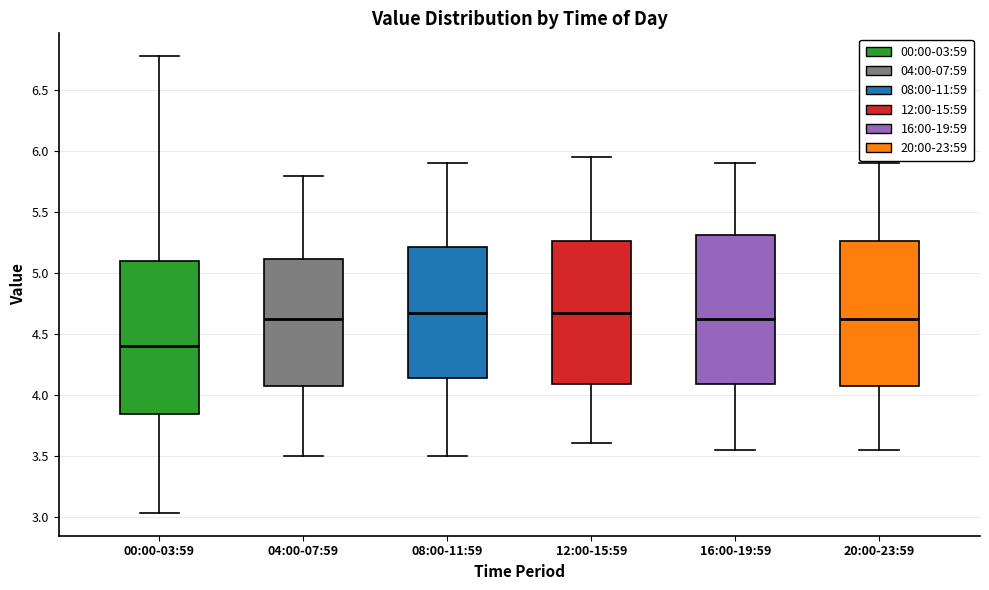

Reading left to right, transcribe this box plot: for each box, give where its median line is, the range the box spans, and where its two whiskers end, as read against the y-axis. The values are not printed on the chart, so give them approximately, as read against the axis.

00:00-03:59: median 4.40, box 3.85 to 5.10, whiskers 3.05 to 6.80
04:00-07:59: median 4.65, box 4.10 to 5.10, whiskers 3.50 to 5.80
08:00-11:59: median 4.70, box 4.15 to 5.20, whiskers 3.50 to 5.90
12:00-15:59: median 4.70, box 4.10 to 5.25, whiskers 3.60 to 5.95
16:00-19:59: median 4.65, box 4.10 to 5.30, whiskers 3.55 to 5.90
20:00-23:59: median 4.65, box 4.10 to 5.25, whiskers 3.55 to 5.90